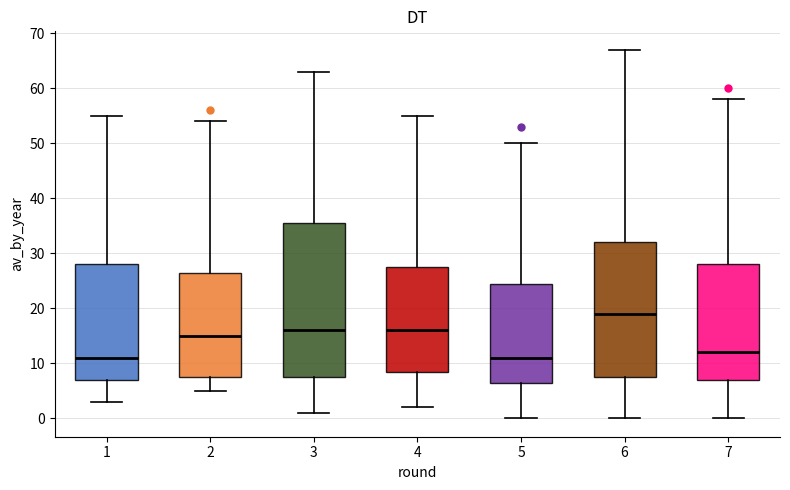

Comparing the boxes themselves (not the whiskers), which one is the tallest?

3